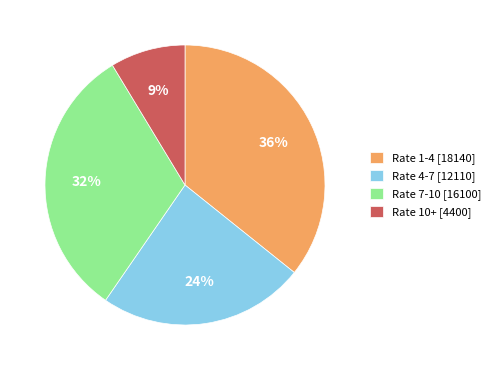

Does Rate 1-4 [18140] account for over 50% of the chart?

No